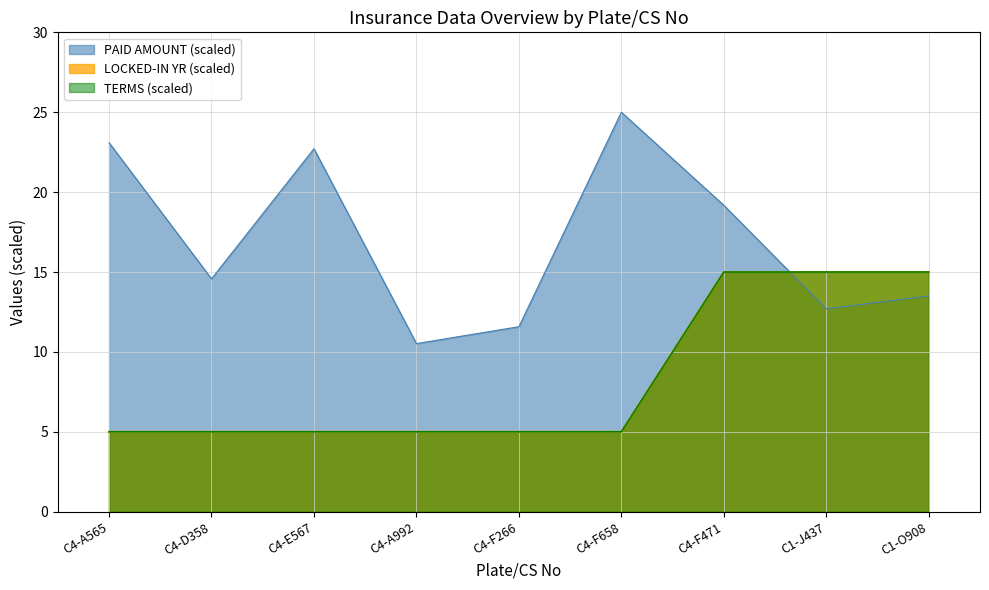

Rank the categories by LOCKED-IN YR value from highest to lowest.

C4-F471, C1-J437, C1-O908, C4-A565, C4-D358, C4-E567, C4-A992, C4-F266, C4-F658